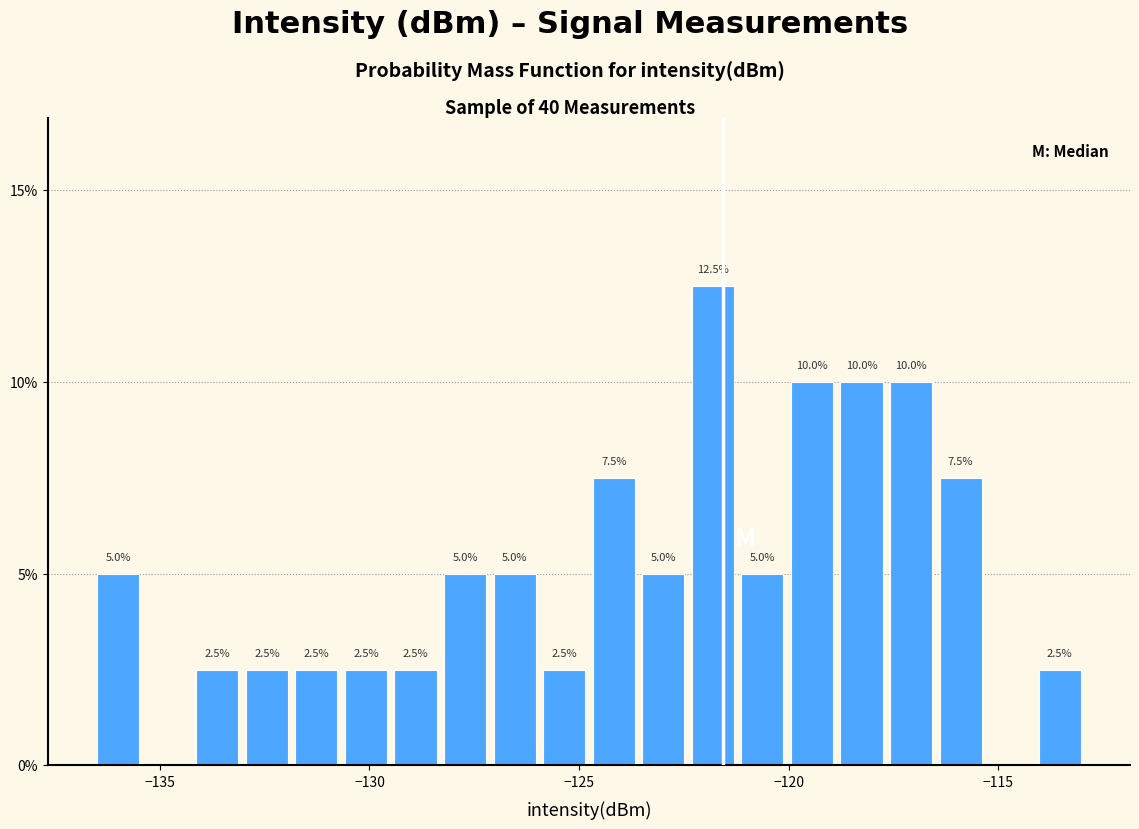

Read against the x-axis, roughly where is the centre of the tallest bar?

-122.0